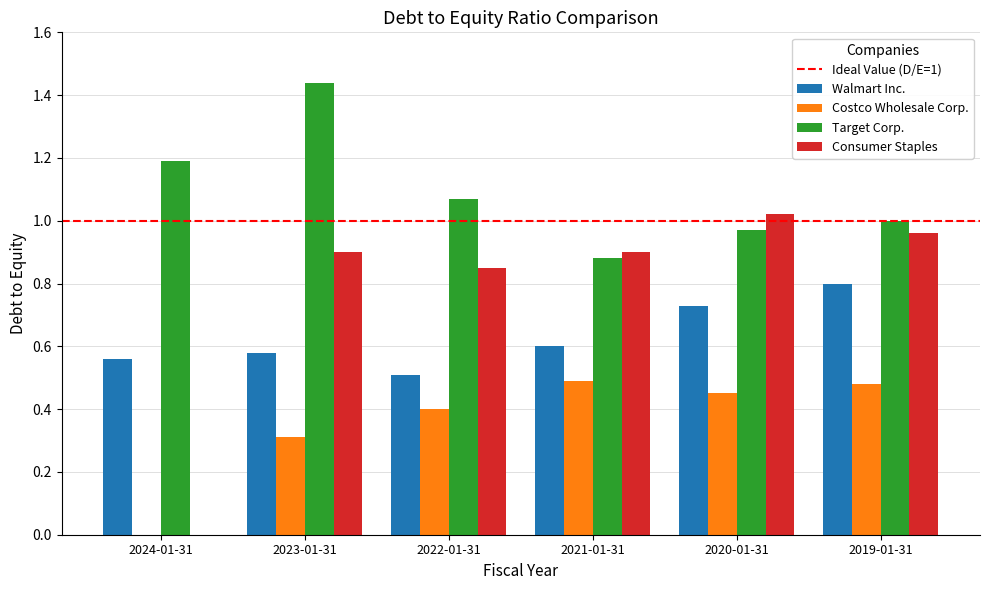

At which category does the chart reach its peak across all series?

2023-01-31